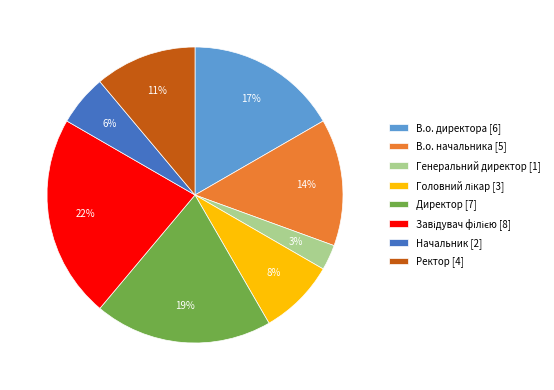

What percentage is the Ректор slice, to the nearest percent?

11%